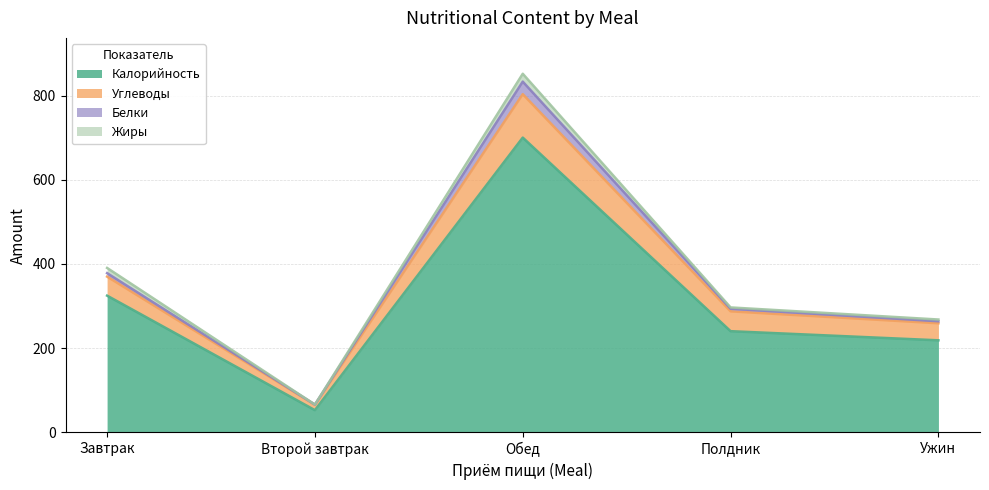

What is the difference between the maximum and second lowest values in the Калорийность series?

481.5